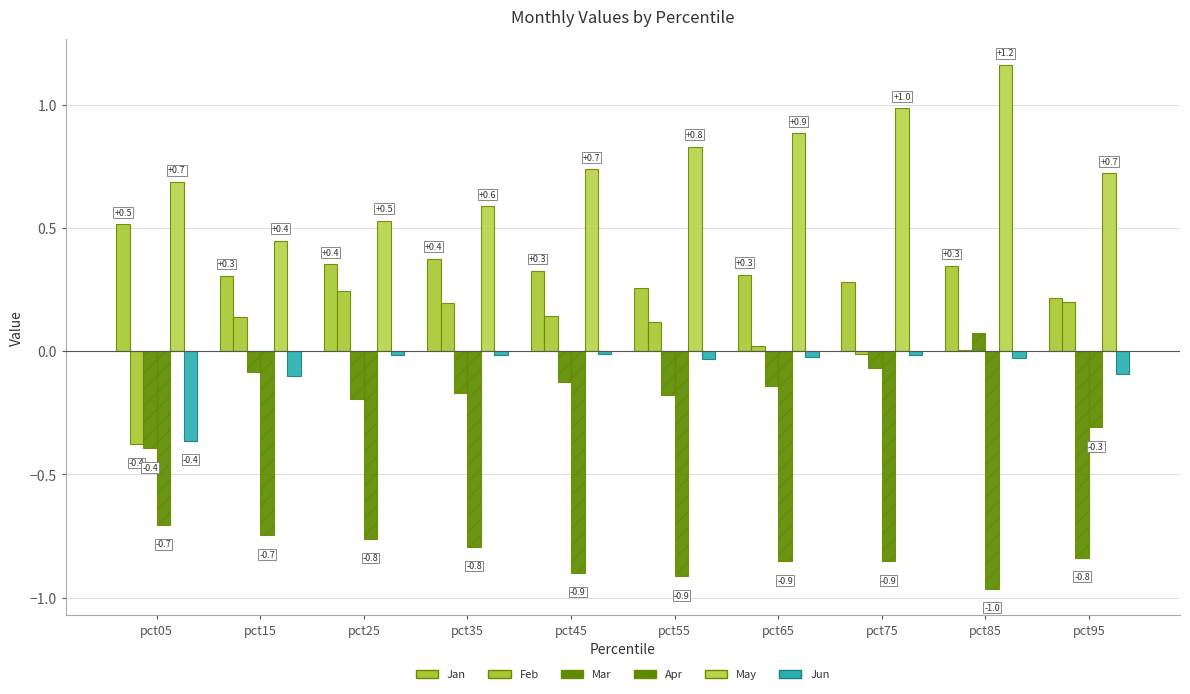

Are the bars grouped side by side (vs. stacked)?

Yes